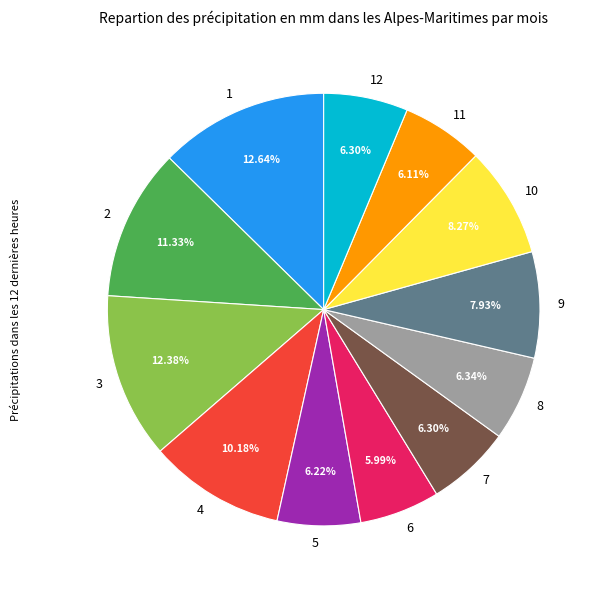

To the nearest percent, what is the average slice percentage?

8%